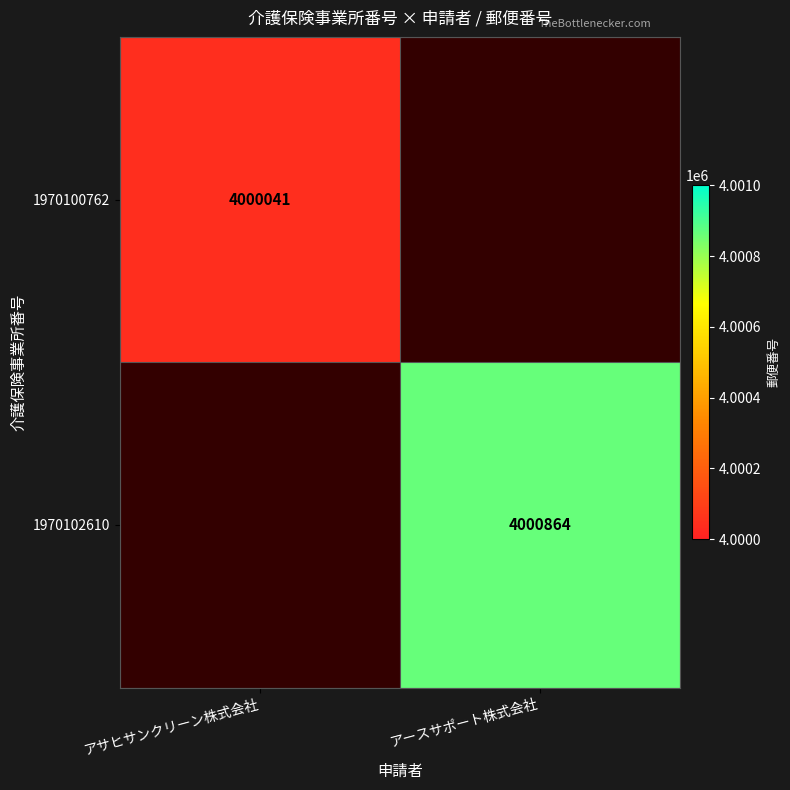

Which category has the highest value across all series?

アースサポート株式会社